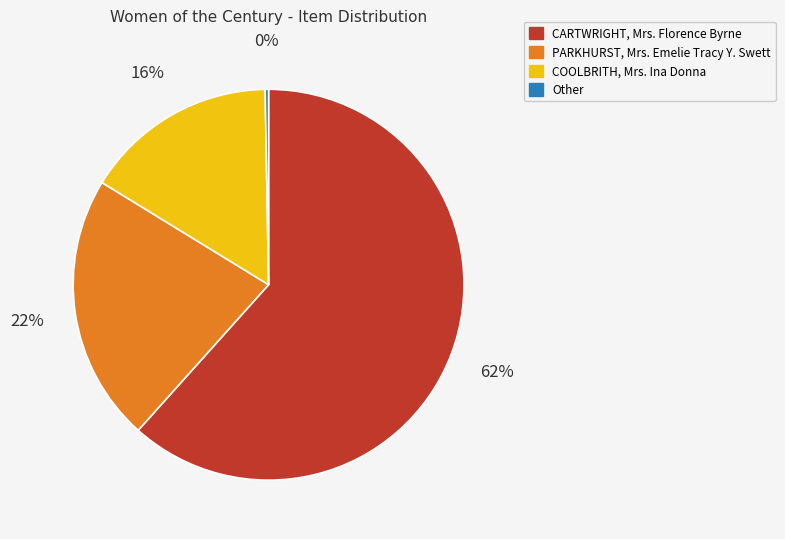

Is the sum of Other and CARTWRIGHT, Mrs. Florence Byrne greater than half?

Yes